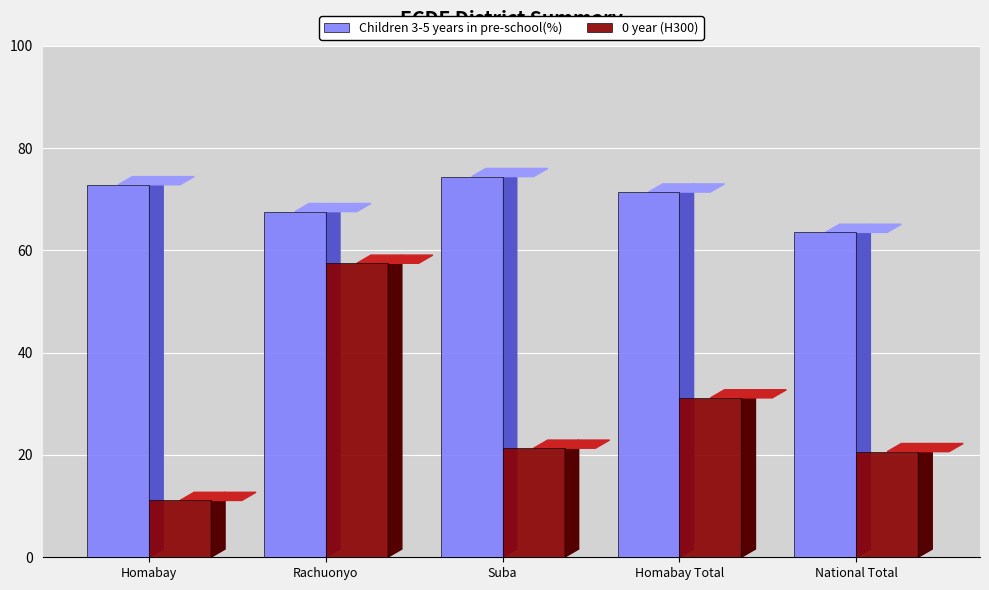

Which category has the highest value in the 0 year (H300) series?

Rachuonyo